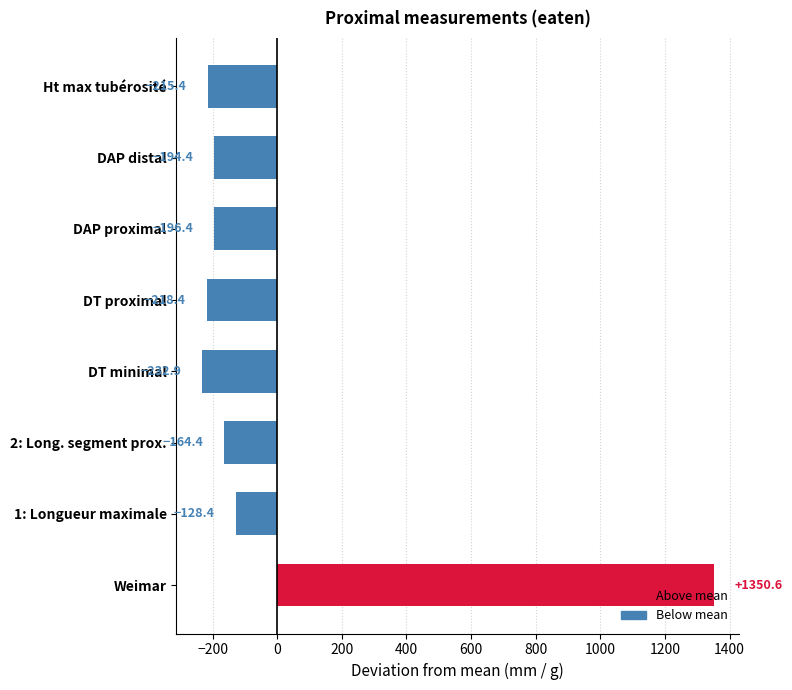

The chart shows a value of -117.0 at DAP distal. True or false?

False